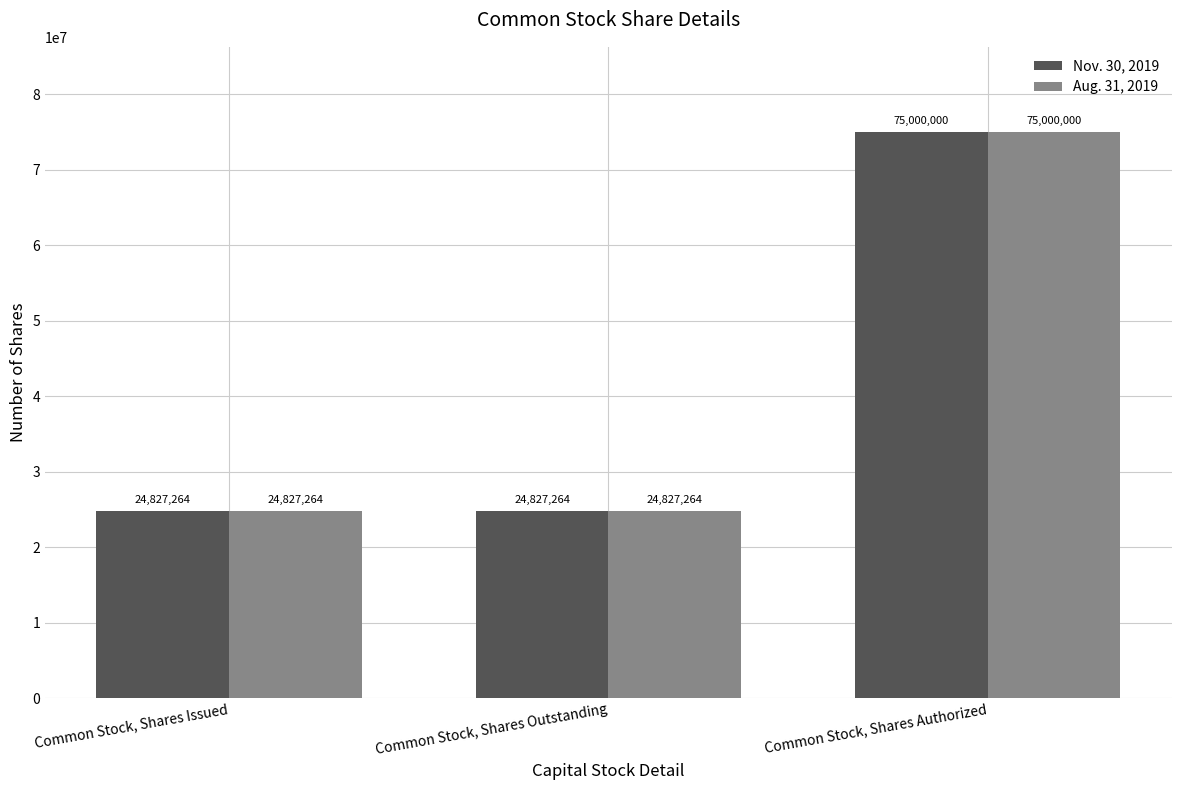

What is the sum of the Nov. 30, 2019 values at Common Stock, Shares Issued and Common Stock, Shares Outstanding?

49654528